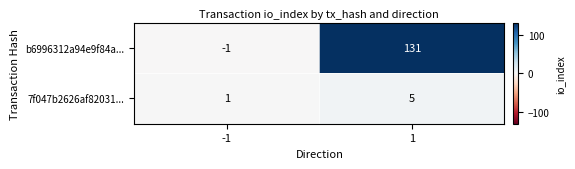

Count the number of data series in this chart.

2